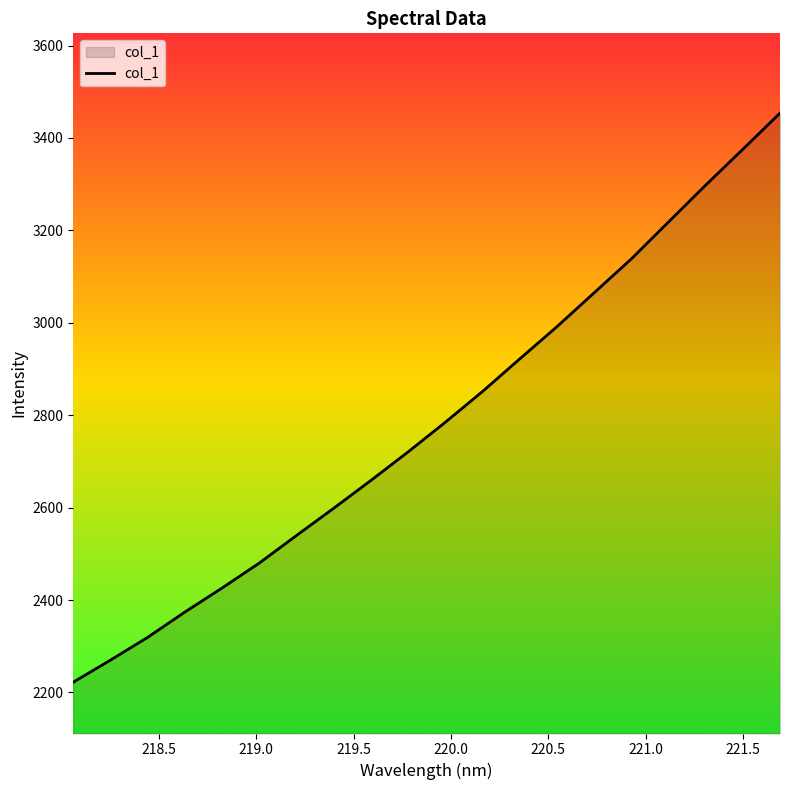

What is the greatest value displayed?

3453.8